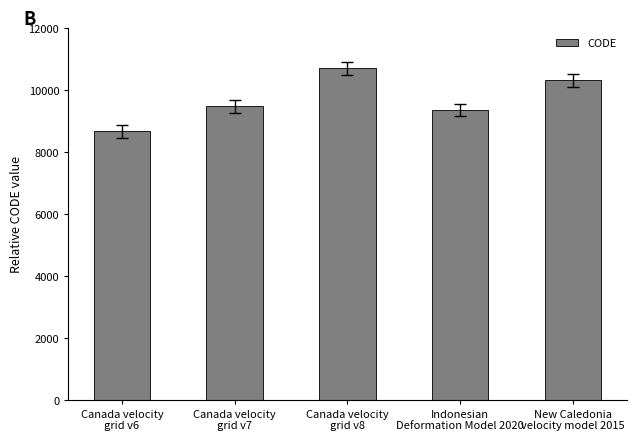

What is the sum of all values?

48564